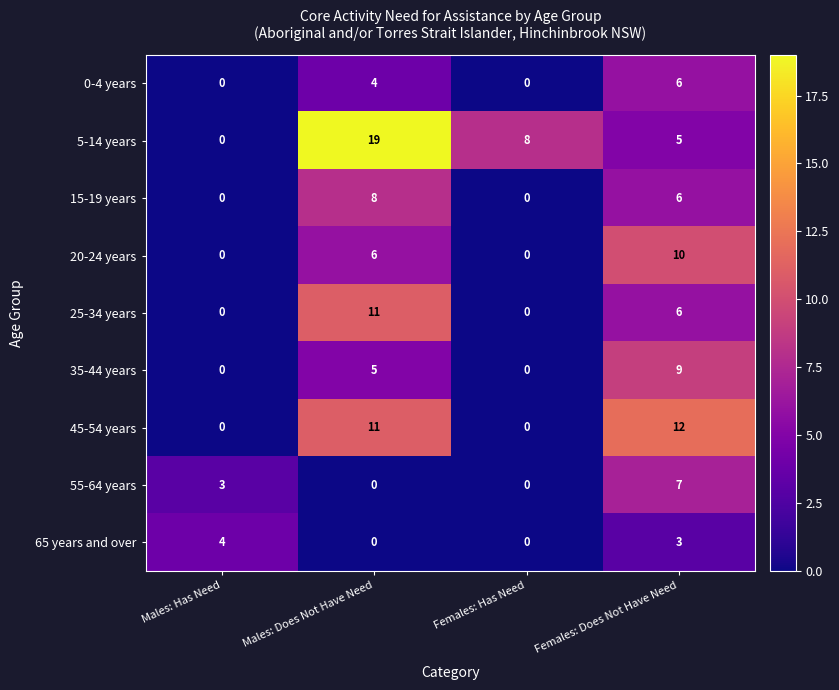

What is the difference between the maximum and minimum values in the 20-24 years series?

10